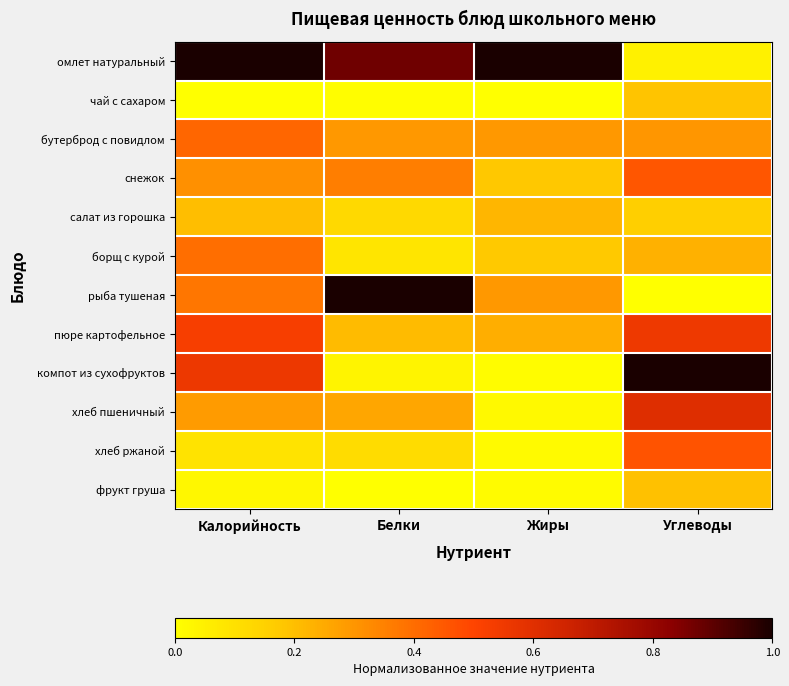

Reading left to right, extract all data points from this chart.

омлет натуральный: Калорийность=1.0	Белки=0.9	Жиры=1.0	Углеводы=0.0
чай с сахаром: Калорийность=0.0	Белки=0.0	Жиры=0.0	Углеводы=0.2
бутерброд с повидлом: Калорийность=0.4	Белки=0.3	Жиры=0.3	Углеводы=0.3
снежок: Калорийность=0.3	Белки=0.4	Жиры=0.2	Углеводы=0.5
салат из горошка: Калорийность=0.2	Белки=0.1	Жиры=0.2	Углеводы=0.2
борщ с курой: Калорийность=0.4	Белки=0.1	Жиры=0.2	Углеводы=0.2
рыба тушеная: Калорийность=0.4	Белки=1.0	Жиры=0.3	Углеводы=0.0
пюре картофельное: Калорийность=0.5	Белки=0.2	Жиры=0.2	Углеводы=0.6
компот из сухофруктов: Калорийность=0.6	Белки=0.0	Жиры=0.0	Углеводы=1.0
хлеб пшеничный: Калорийность=0.3	Белки=0.3	Жиры=0.0	Углеводы=0.6
хлеб ржаной: Калорийность=0.1	Белки=0.1	Жиры=0.0	Углеводы=0.5
фрукт груша: Калорийность=0.0	Белки=0.0	Жиры=0.0	Углеводы=0.2